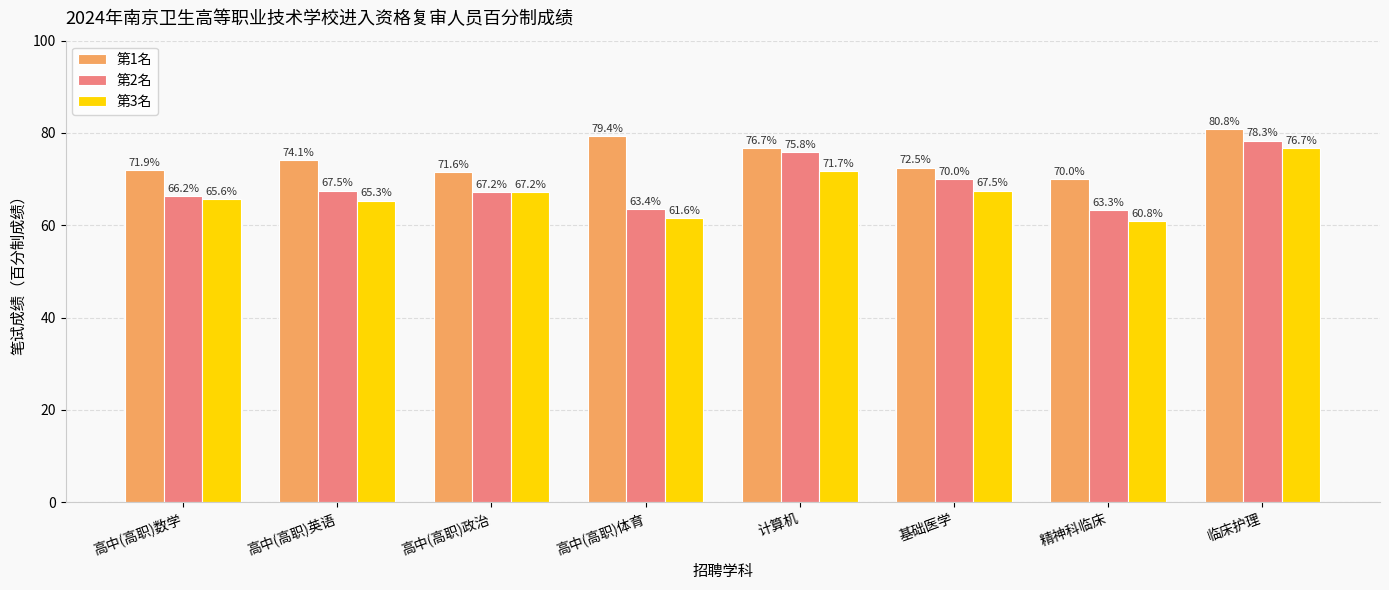

Is it true that 第3名 equals 65.6 at 高中(高职)数学?

True